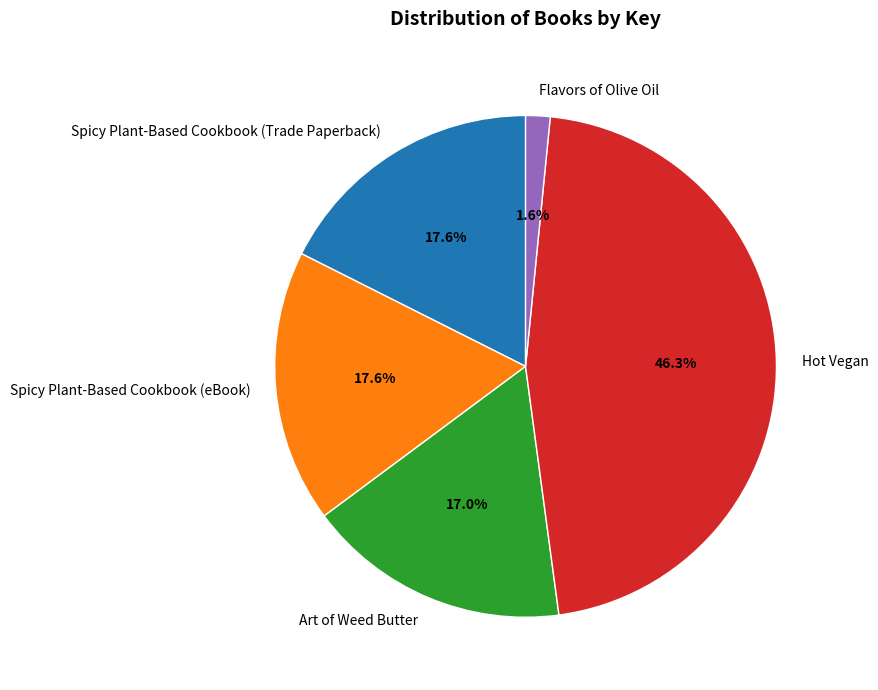

Do Spicy Plant-Based Cookbook (Trade Paperback) and Hot Vegan together represent more than half of the pie?

Yes